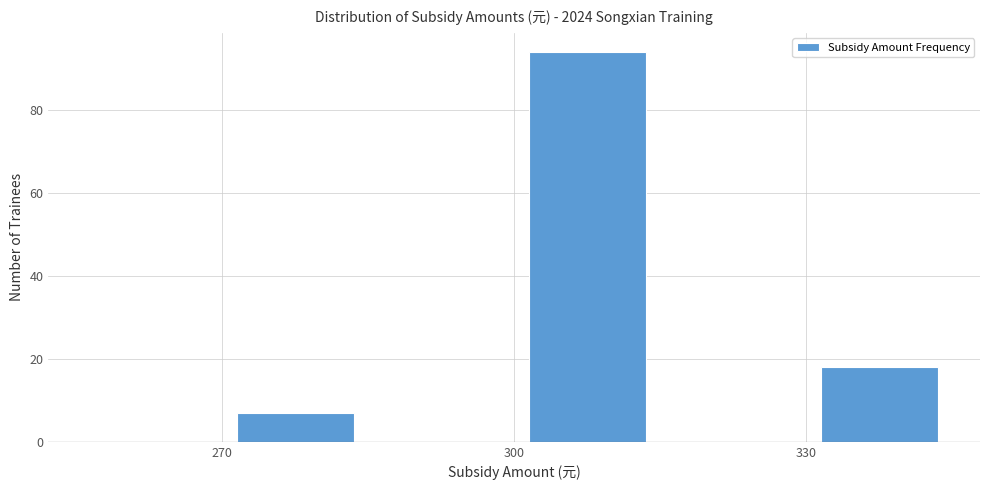

Read against the x-axis, roughly where is the centre of the tallest bar?

310